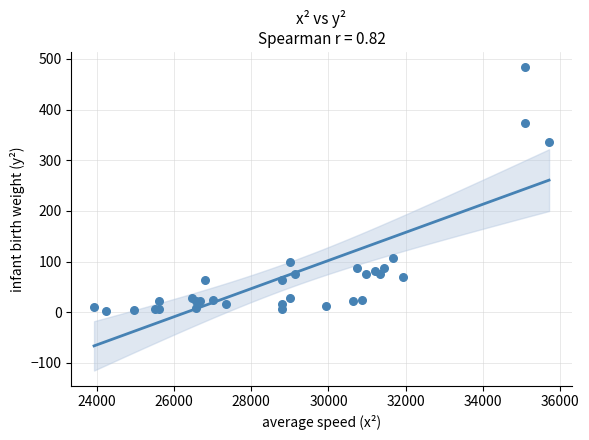

What Y value in the scatter plot is closest to 243?

336.1